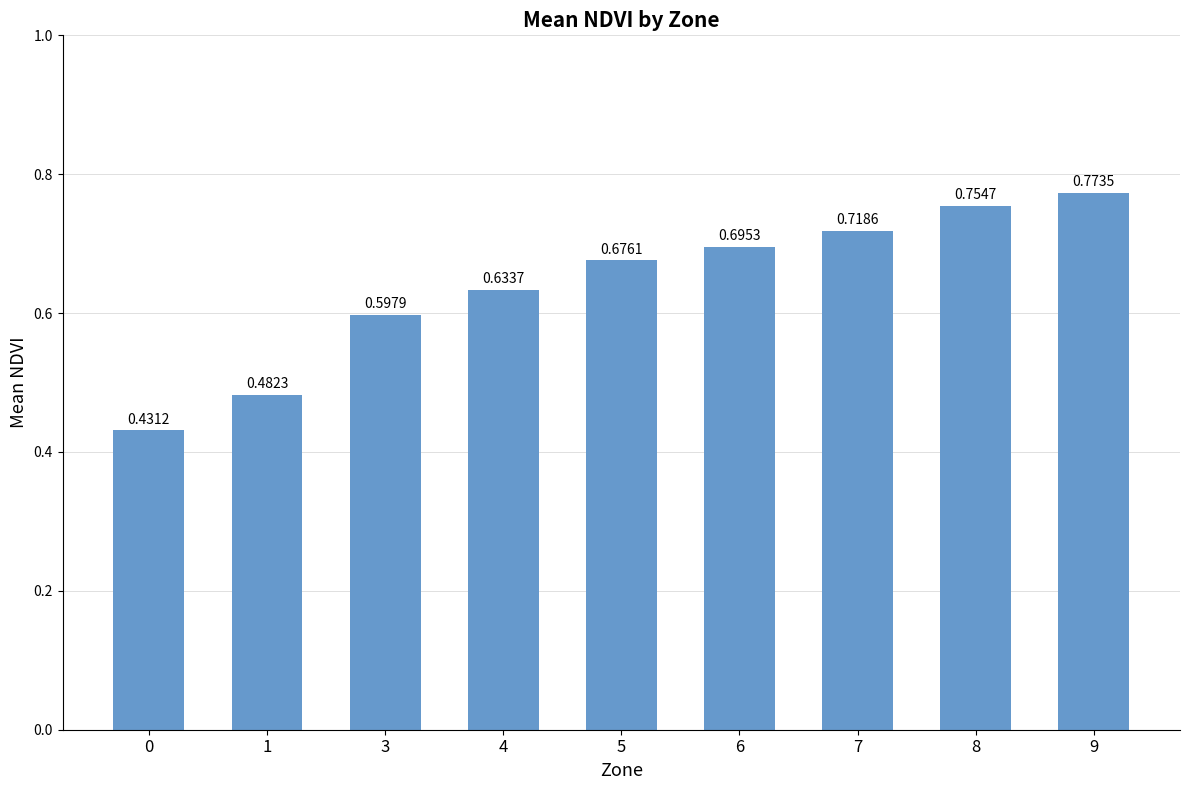

Rank the categories by value from lowest to highest.

0, 1, 3, 4, 5, 6, 7, 8, 9